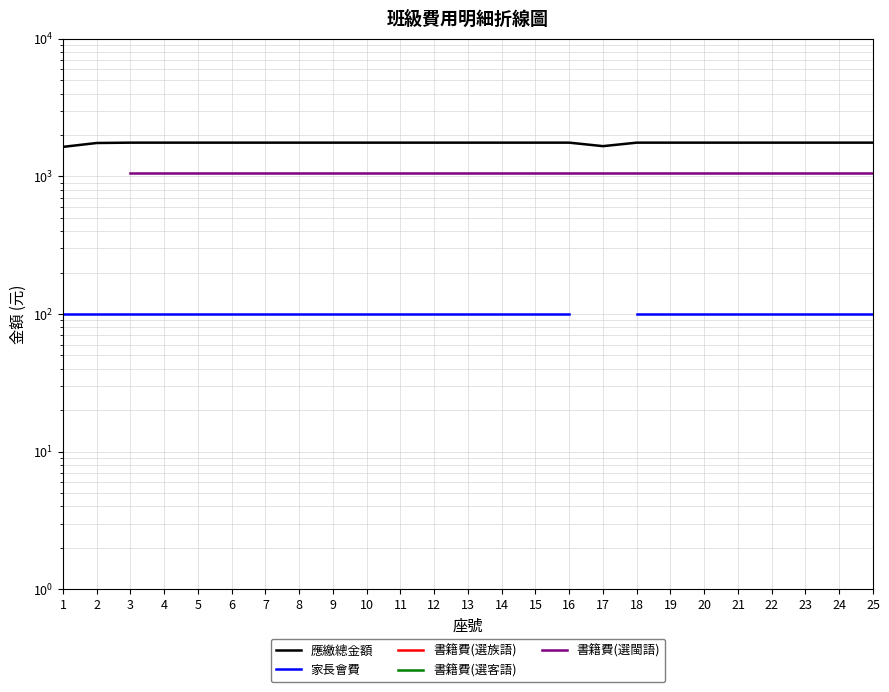

Is the value of 書籍費(選客語) at 21 greater than the value of 應繳總金額 at 2?

No